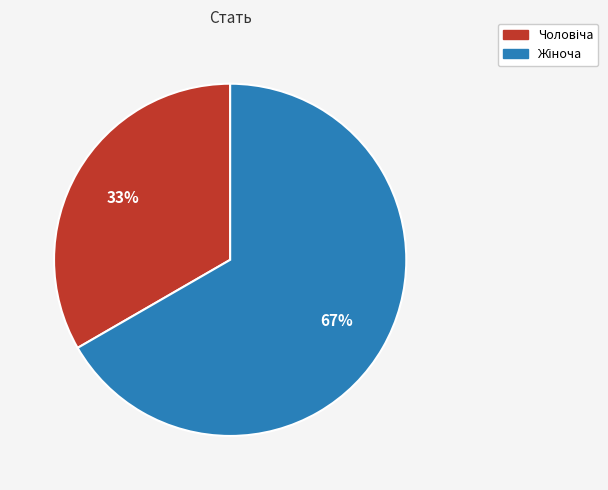

To the nearest percent, what is the average slice percentage?

50%